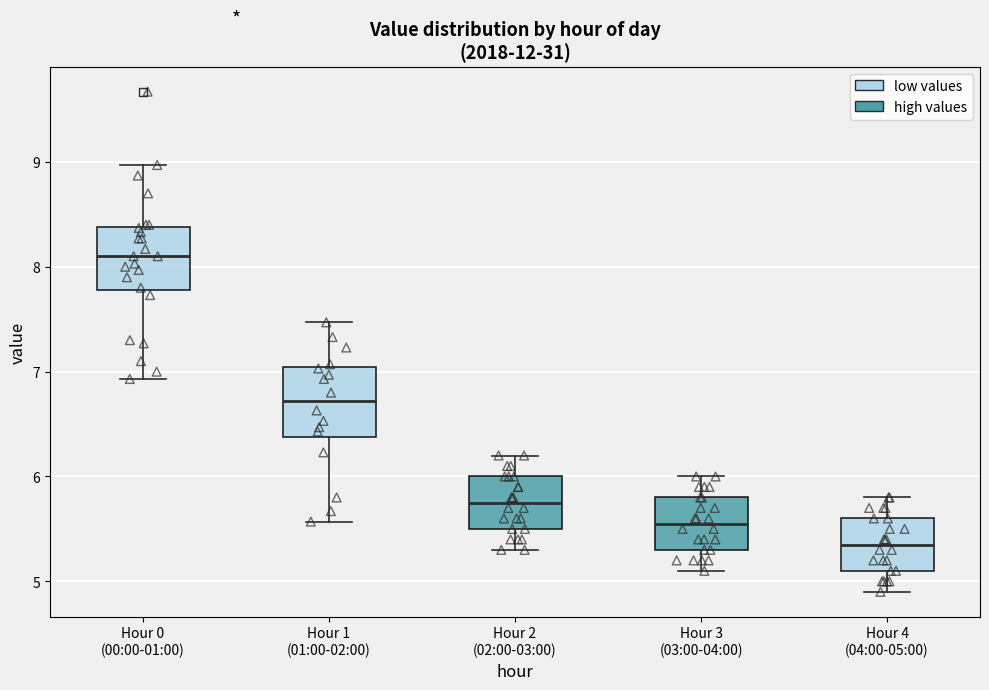

Reading left to right, transcribe this box plot: for each box, give where its median line is, the range the box spans, and where its two whiskers end, as read against the y-axis. The values are not printed on the chart, so give them approximately, as read against the axis.

Hour 0 (00:00-01:00): median 8.1, box 7.8 to 8.4, whiskers 6.9 to 9.0
Hour 1 (01:00-02:00): median 6.7, box 6.4 to 7.0, whiskers 5.6 to 7.5
Hour 2 (02:00-03:00): median 5.8, box 5.5 to 6.0, whiskers 5.3 to 6.2
Hour 3 (03:00-04:00): median 5.6, box 5.3 to 5.8, whiskers 5.1 to 6.0
Hour 4 (04:00-05:00): median 5.4, box 5.1 to 5.6, whiskers 4.9 to 5.8